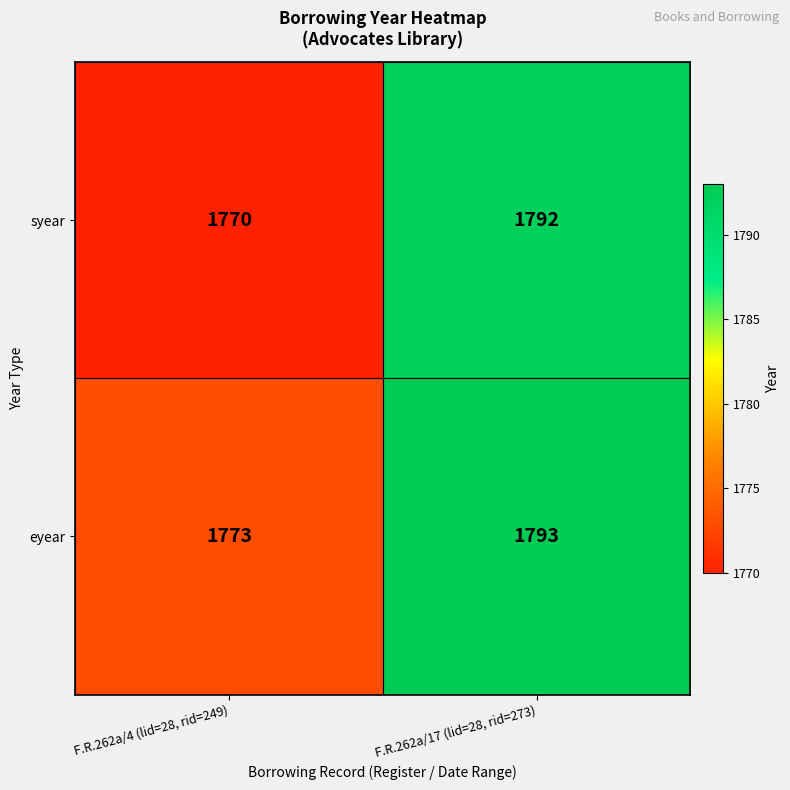

What is the difference between the highest and lowest values at F.R.262a/4 (lid=28, rid=249)?

3